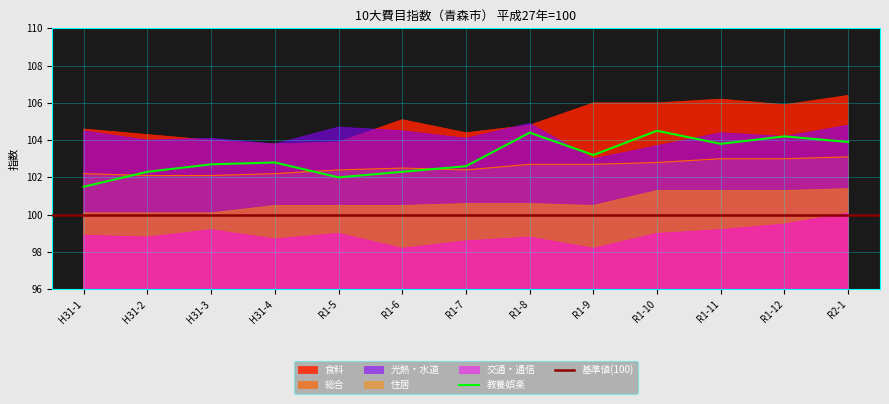

What is the value of the 光熱・水道 point at the 13th from the left?

104.8